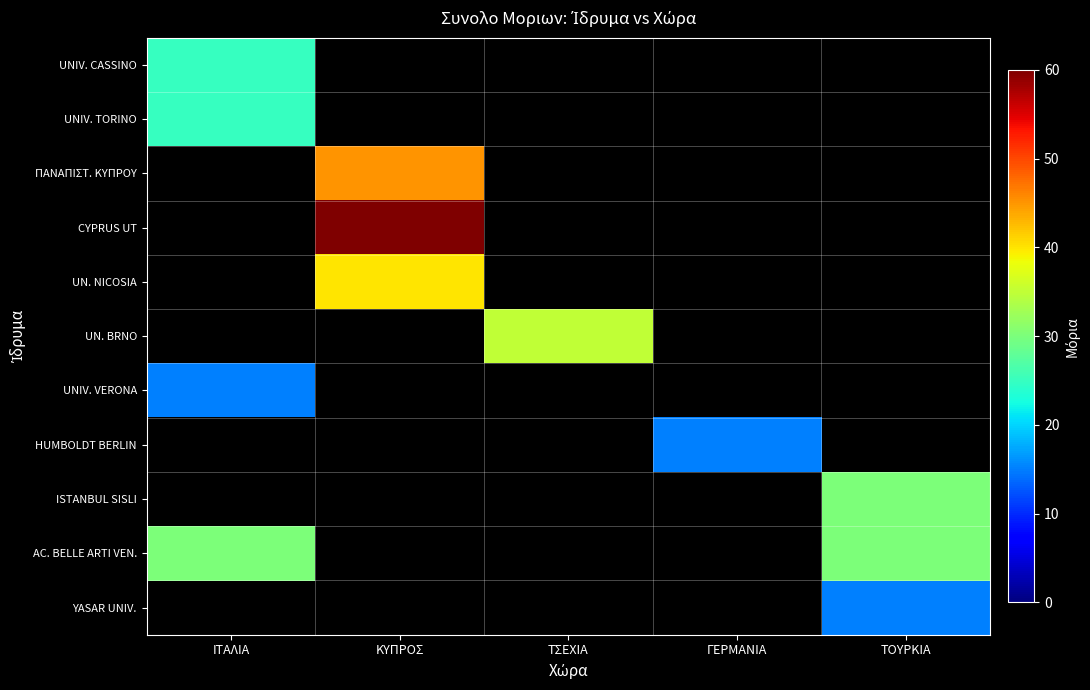

Rank the categories by YASAR UNIV. value from lowest to highest.

ΙΤΑΛΙΑ, ΚΥΠΡΟΣ, ΤΣΕΧΙΑ, ΓΕΡΜΑΝΙΑ, ΤΟΥΡΚΙΑ